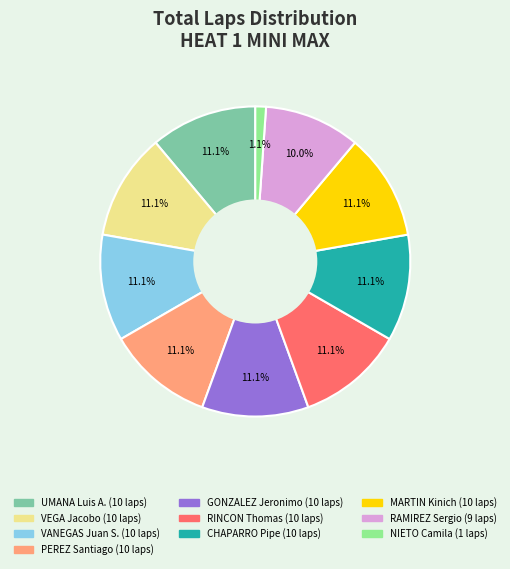

Is there any slice that represents more than half of the pie?

No